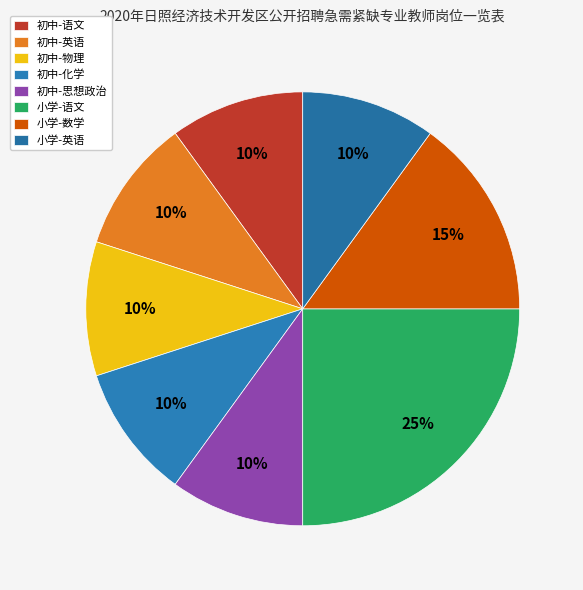

Count the number of slices in the pie.

8